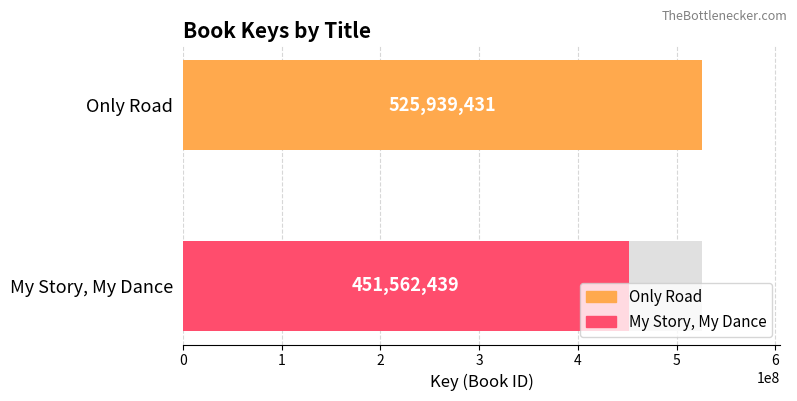

Reading left to right, list all the values displayed in this chart.

525939431	451562439